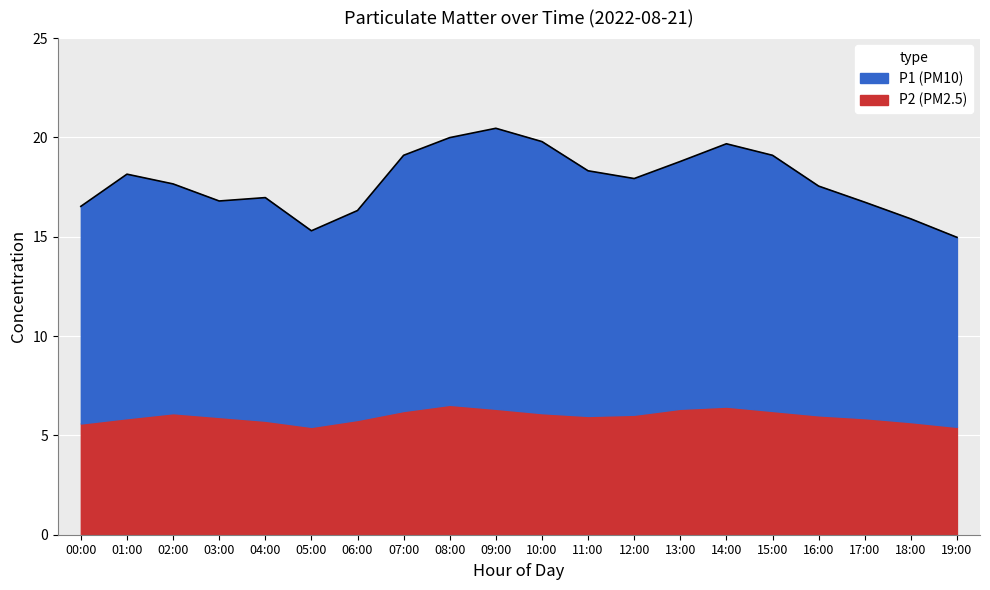

List the series in order of their peak value, lowest first.

P2, P1